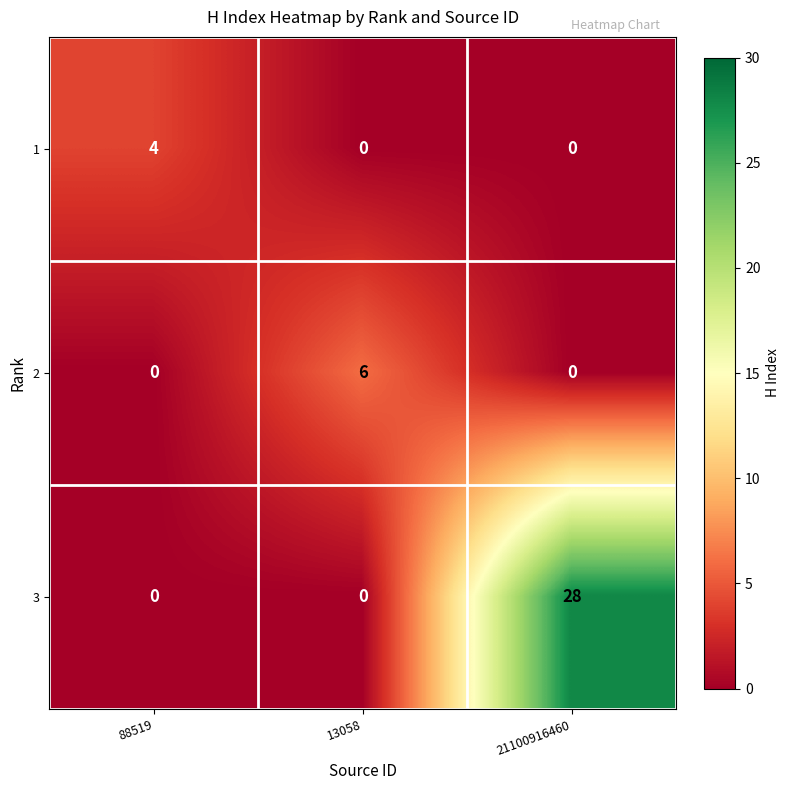

At which category does the chart reach its peak across all series?

21100916460